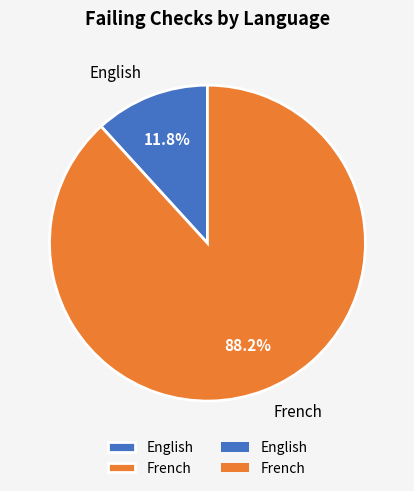

To the nearest percent, what percentage of the pie is French?

88%